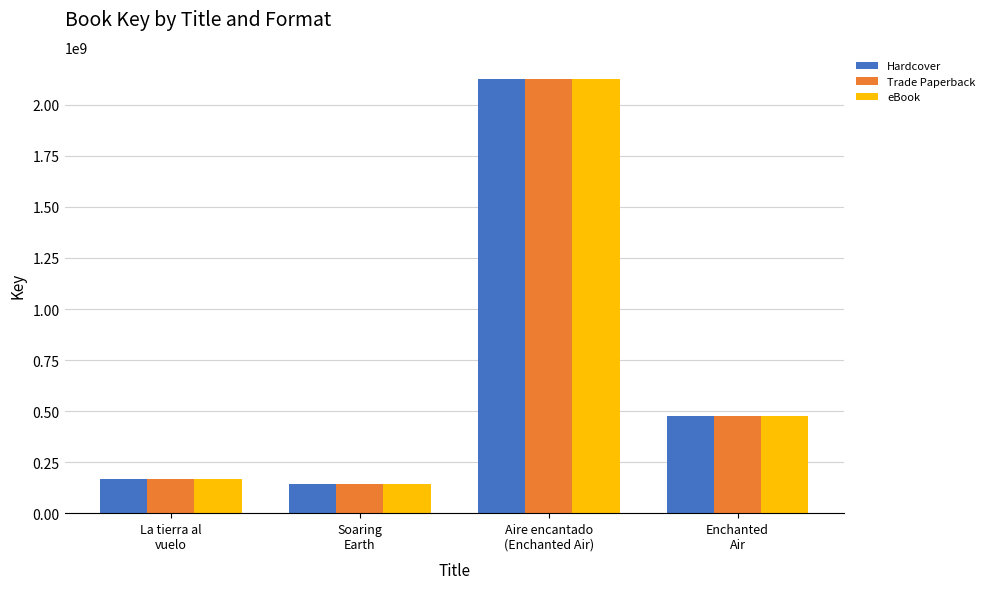

Reading left to right, what are all the values shown in this chart?

Hardcover: La tierra al
vuelo=165567054	Soaring
Earth=140441250	Aire encantado
(Enchanted Air)=2128889394	Enchanted
Air=476033514
Trade Paperback: La tierra al
vuelo=165567054	Soaring
Earth=140441250	Aire encantado
(Enchanted Air)=2128889394	Enchanted
Air=476033514
eBook: La tierra al
vuelo=165567054	Soaring
Earth=140441250	Aire encantado
(Enchanted Air)=2128889394	Enchanted
Air=476033514